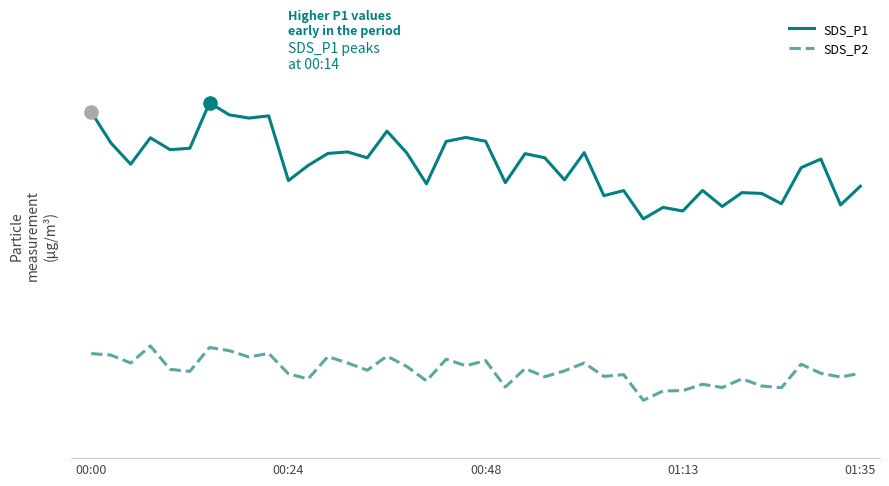

Which series has the largest total across all categories?

SDS_P1